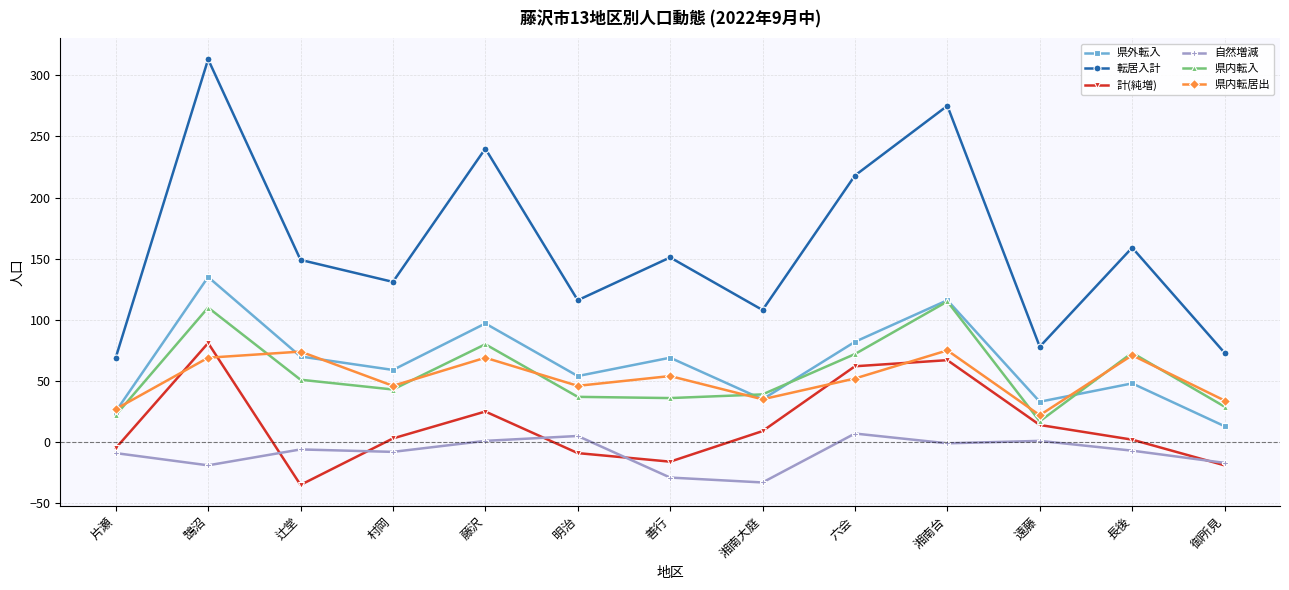

How many categories are shown in the chart?

13